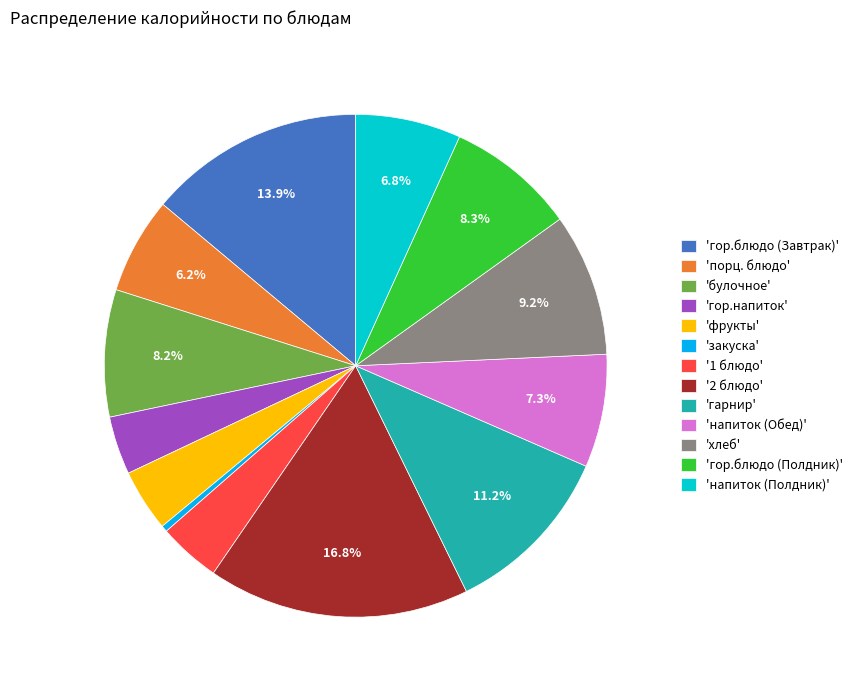

To the nearest percent, what is the average slice percentage?

8%